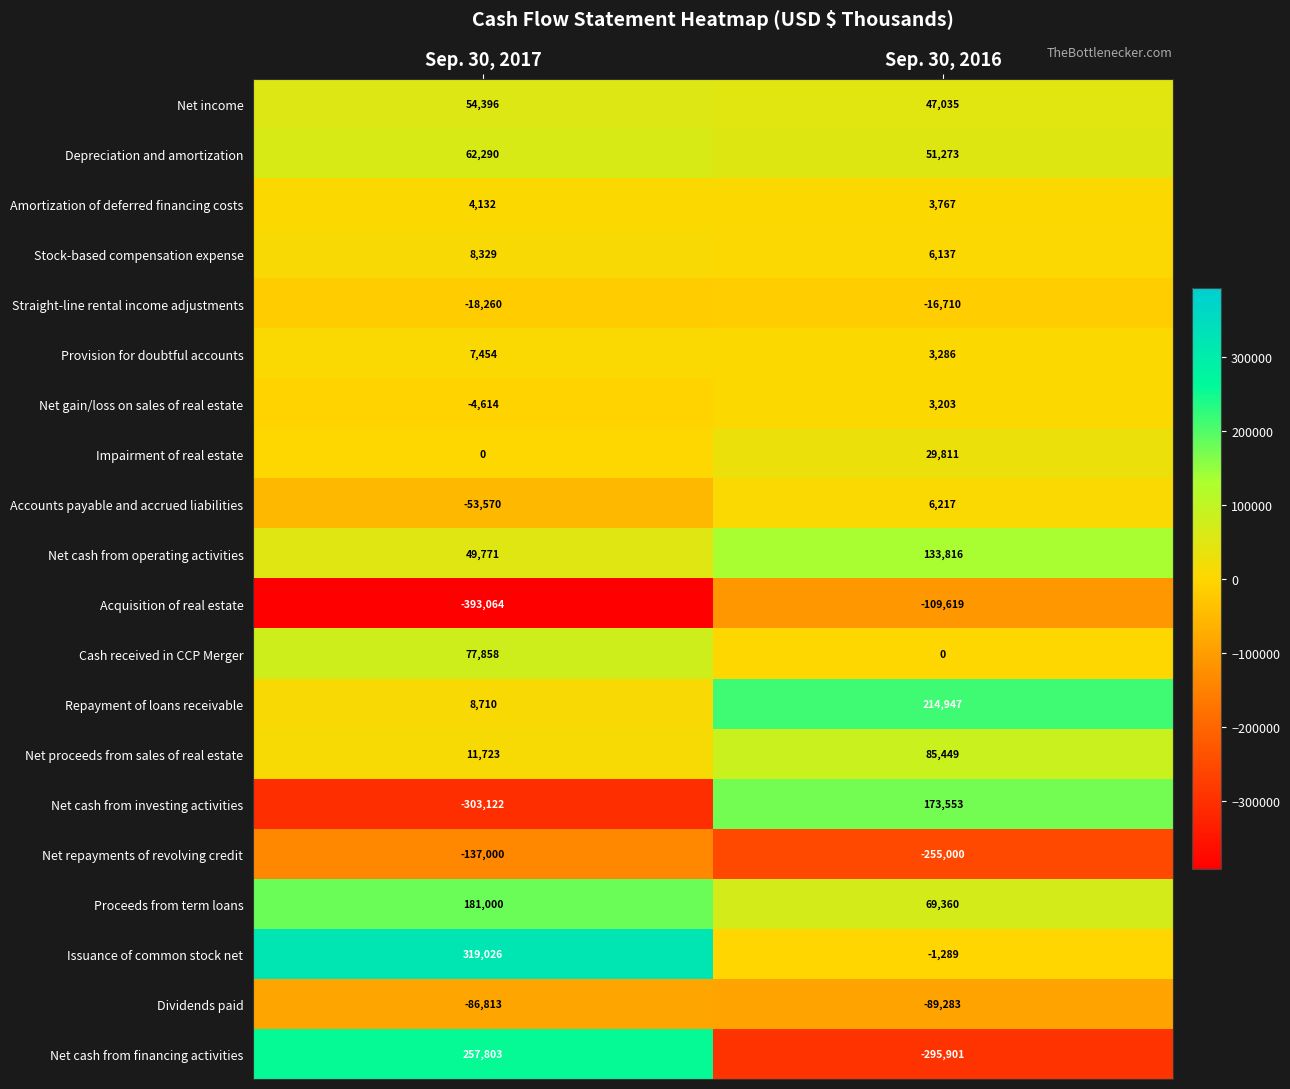

What is the spread (max minus min) of values at Sep. 30, 2016?

510848